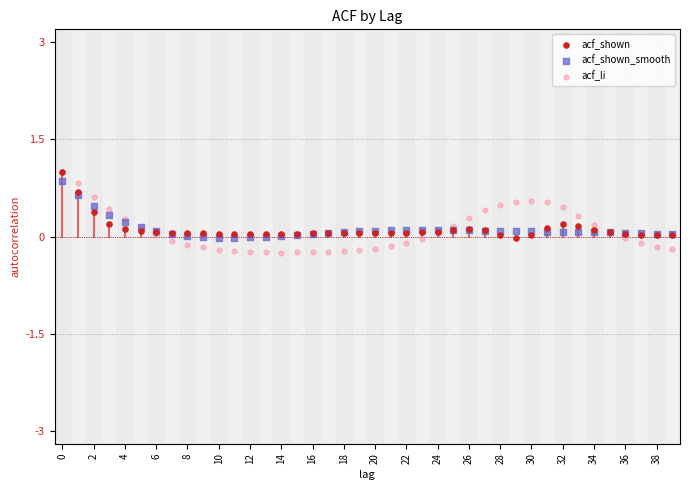

What are all the series names shown in the legend?

acf_shown, acf_shown_smooth, acf_li